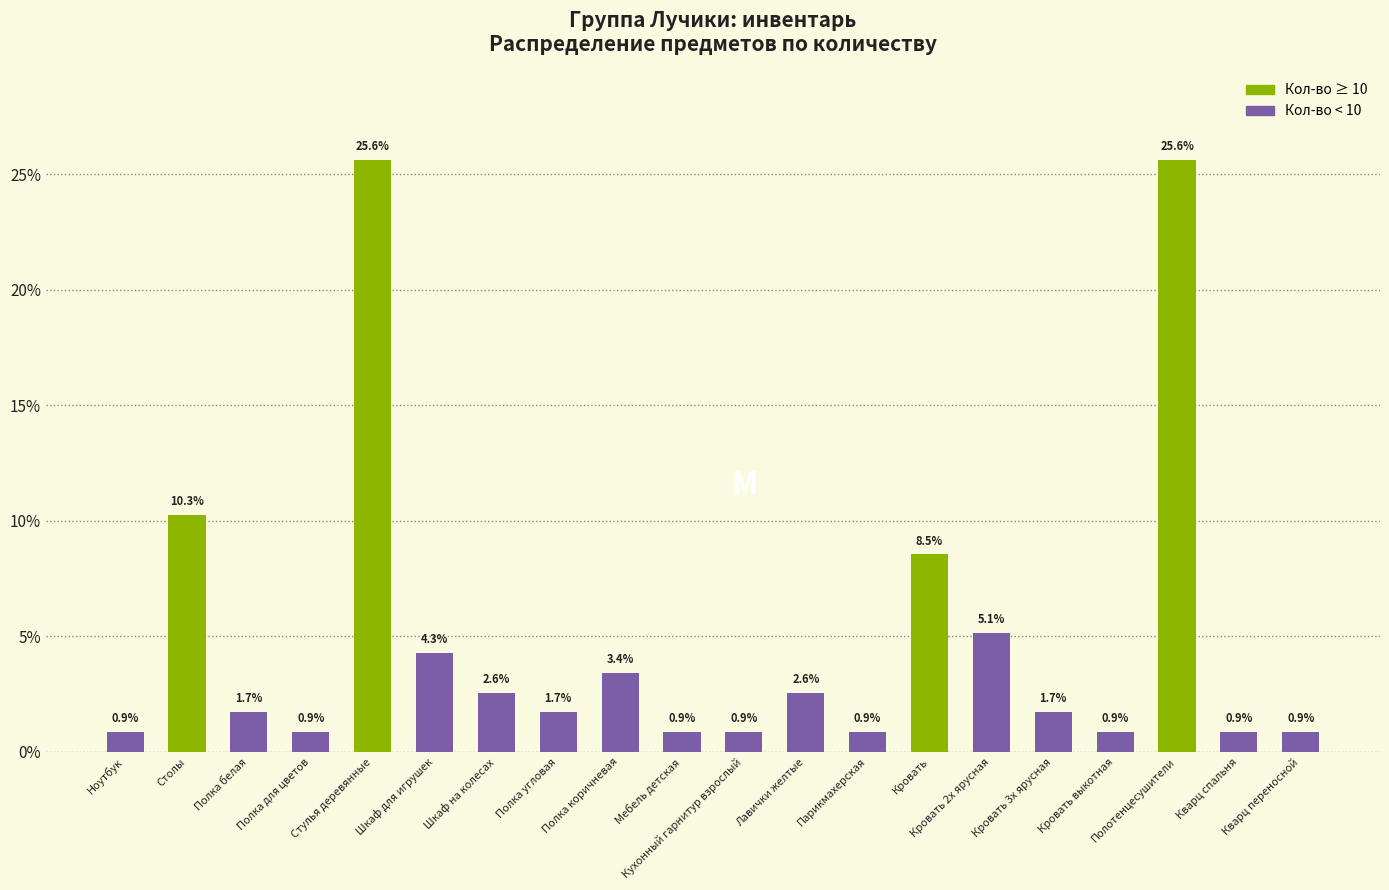

What is the label of the 15th bar from the left?

Кровать 2х ярусная